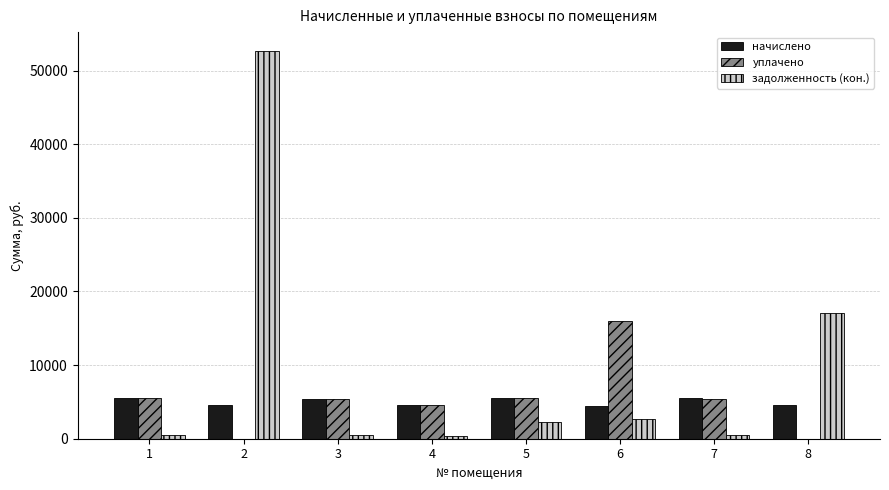

Which series changed the most between 5 and 8?

задолженность (кон.)